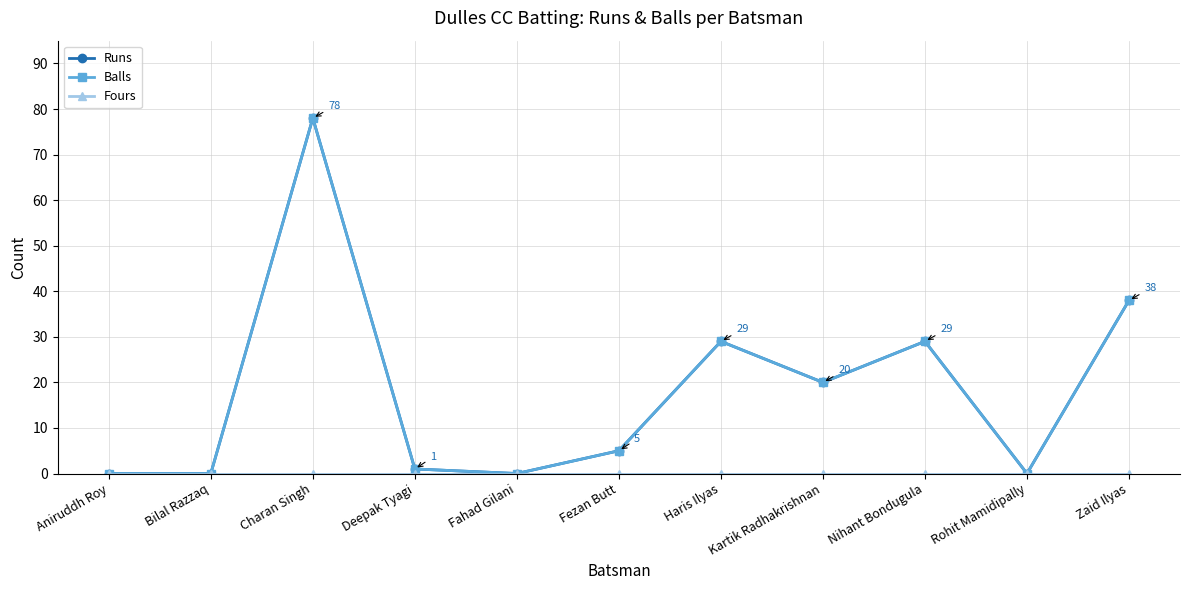

True or false: Fours and Balls cross at least once.

False